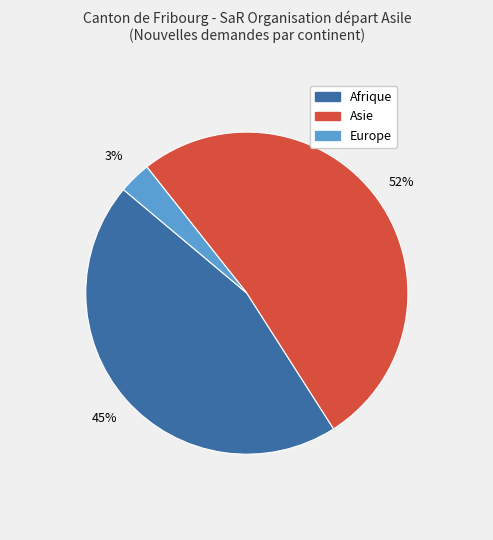

Does any single category account for the majority?

Yes